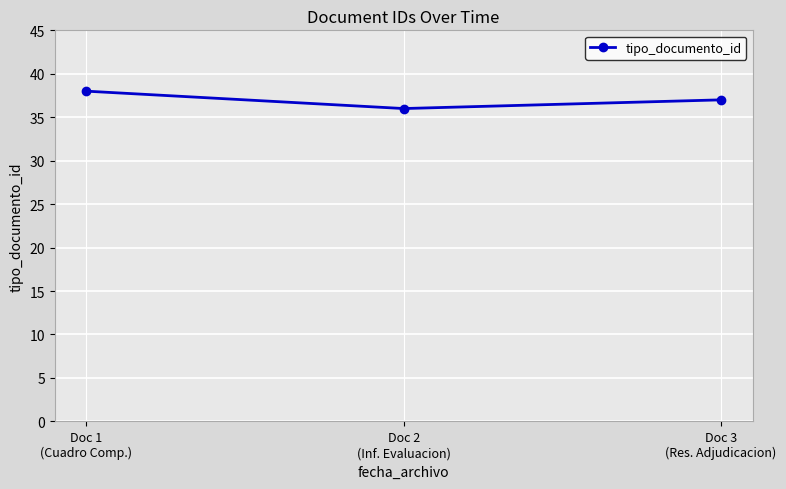

What is the greatest value displayed?

38